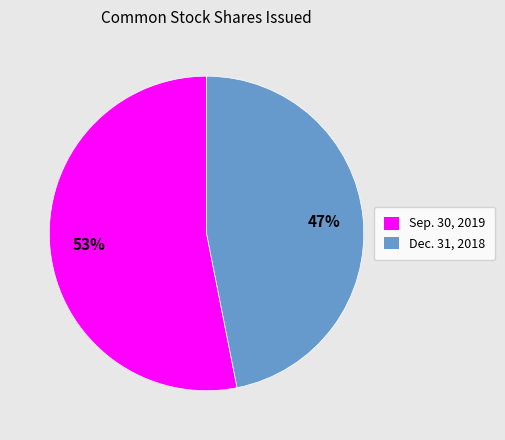

Which category accounts for the majority?

Sep. 30, 2019